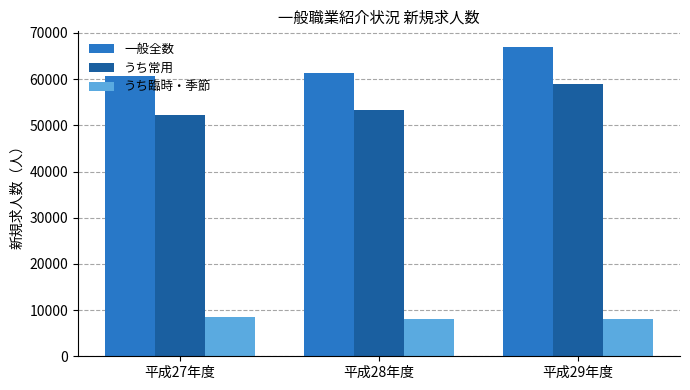

What are all the series names shown in the legend?

一般全数, うち常用, うち臨時・季節